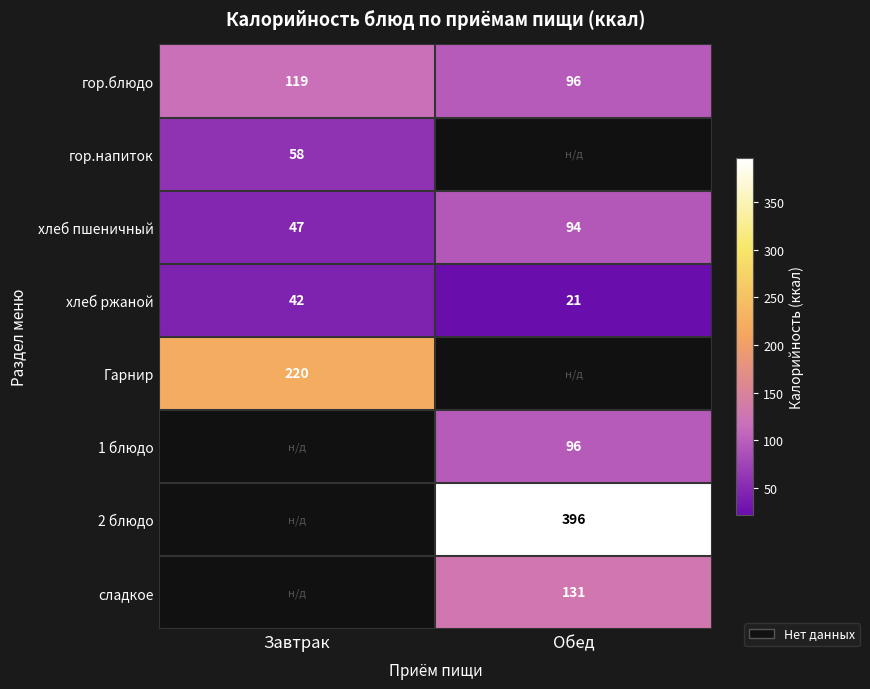

Which has a higher value, Обед or Завтрак?

Завтрак